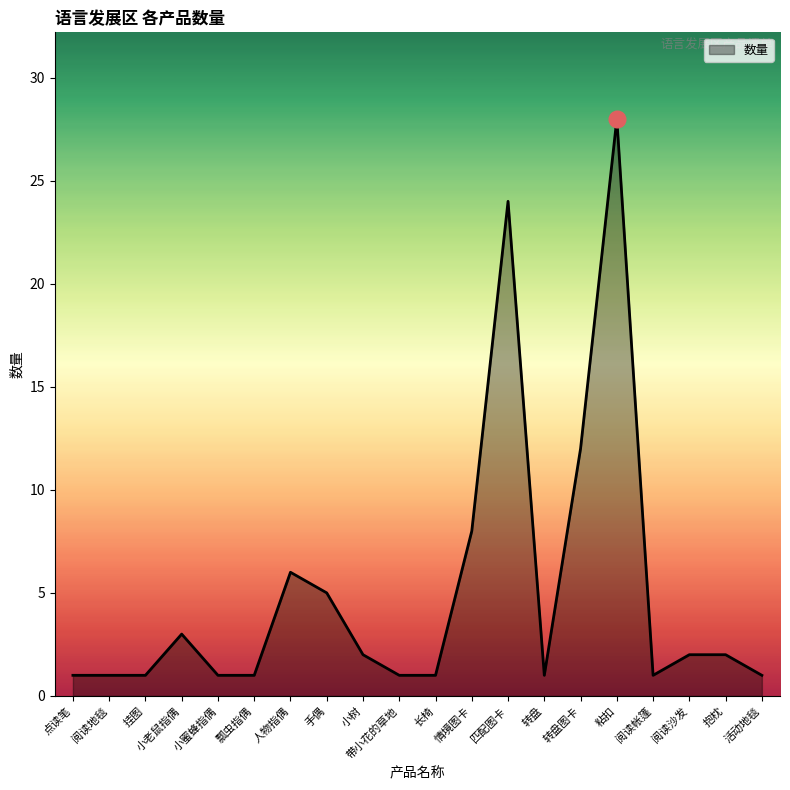

Does the chart have visible grid lines?

No